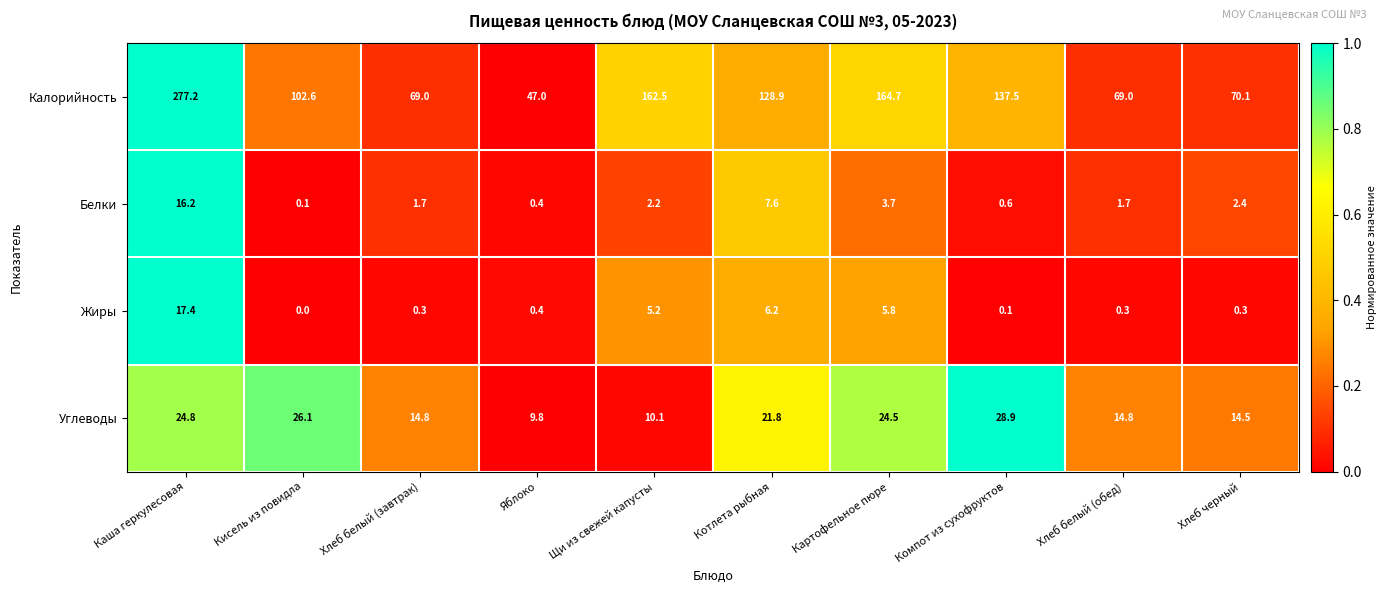

How many data points in Жиры are above 0?

9